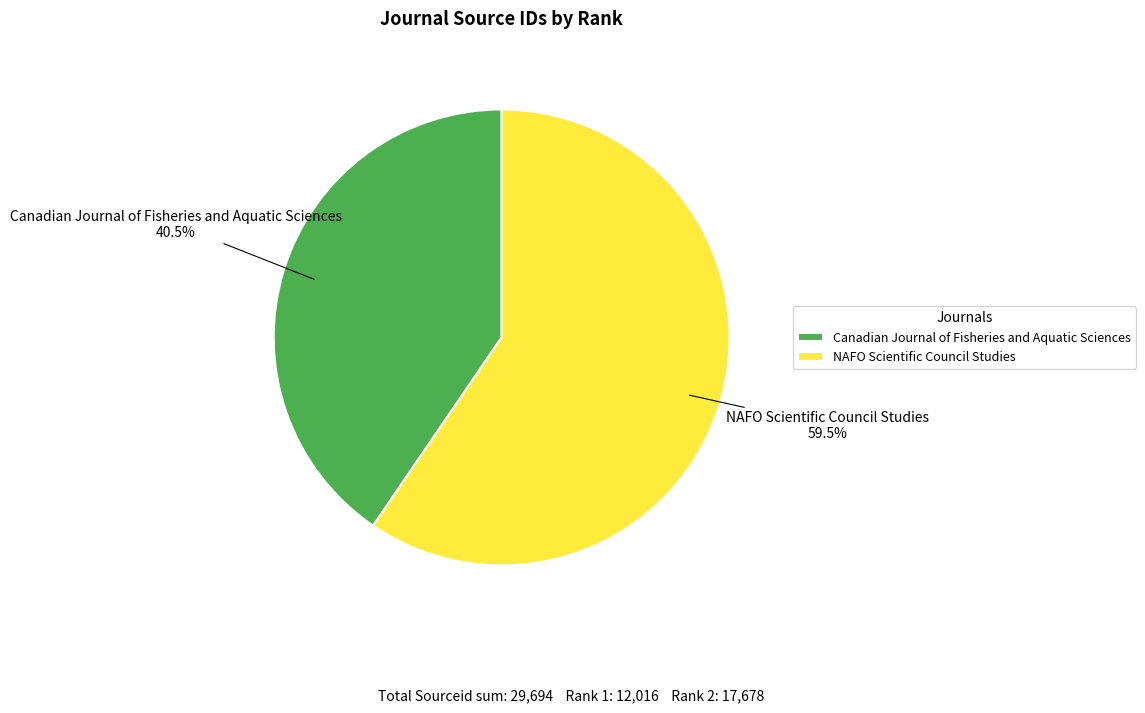

Approximately how many times larger is the value at Canadian Journal of Fisheries and Aquatic Sciences compared to NAFO Scientific Council Studies?

0.7